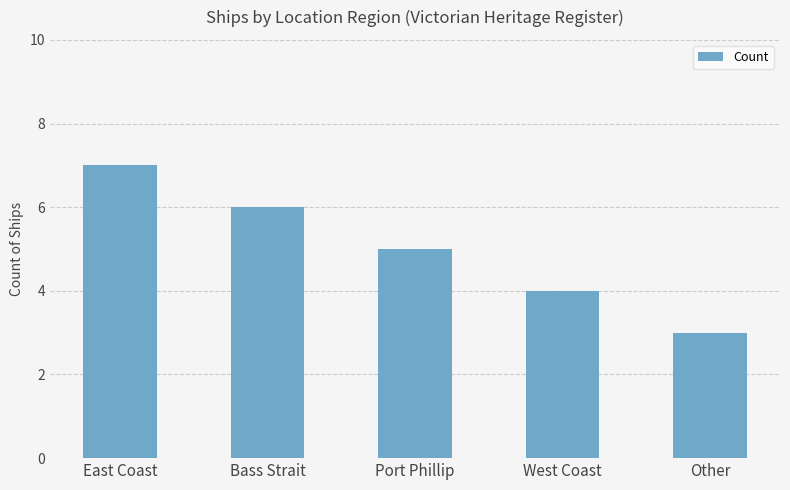

What position from the right is West Coast?

2